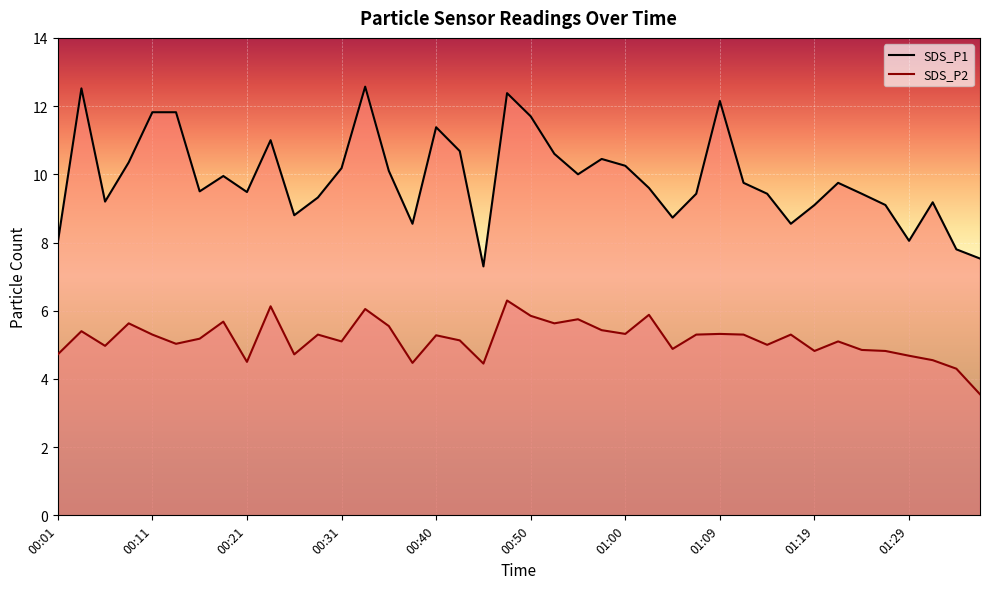

What is the average value of the SDS_P1 series?

9.9